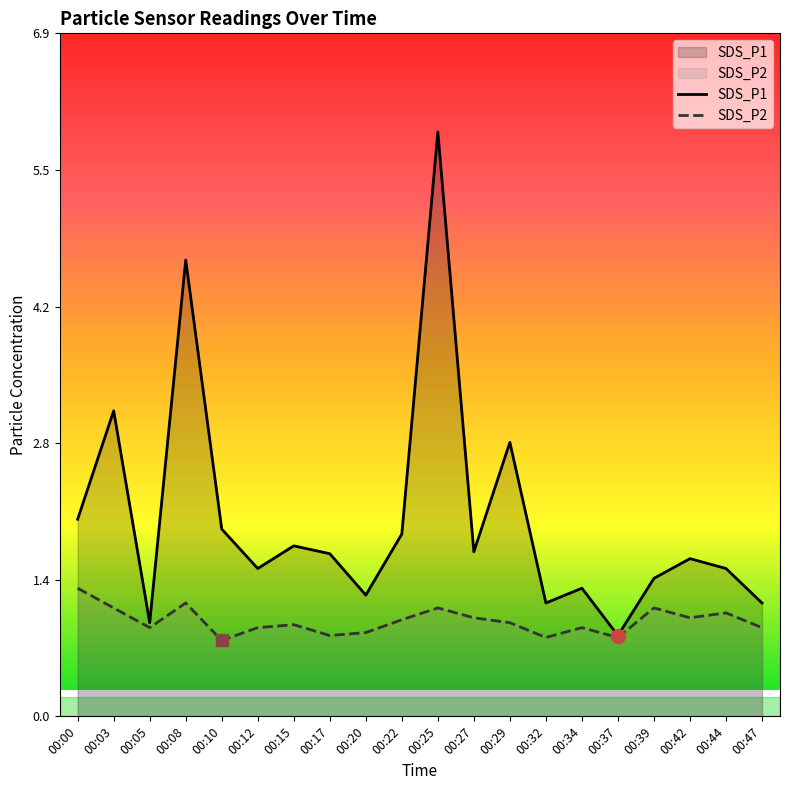

Where is SDS_P1 nearest to the value 3?

00:03